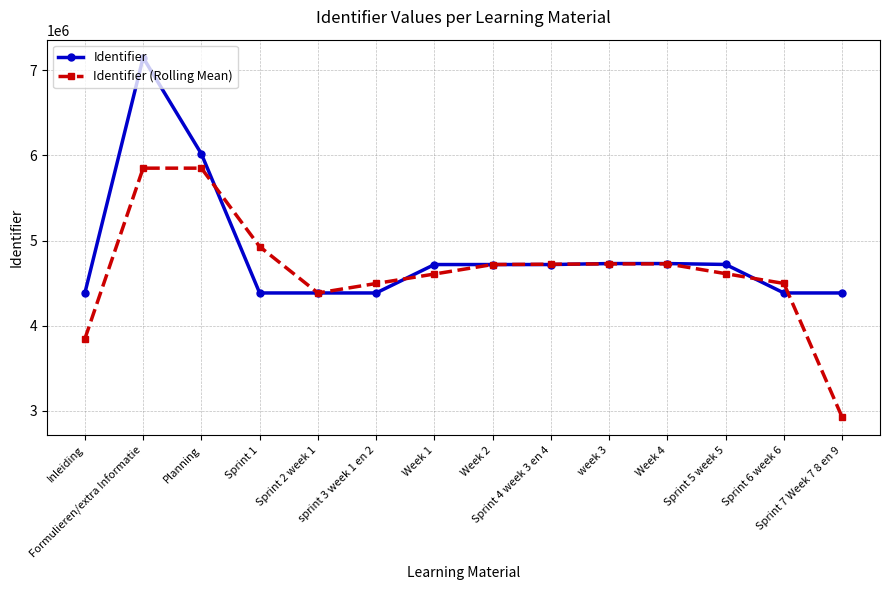

What is the approximate value of Identifier at Sprint 2 week 1?

4383068.0